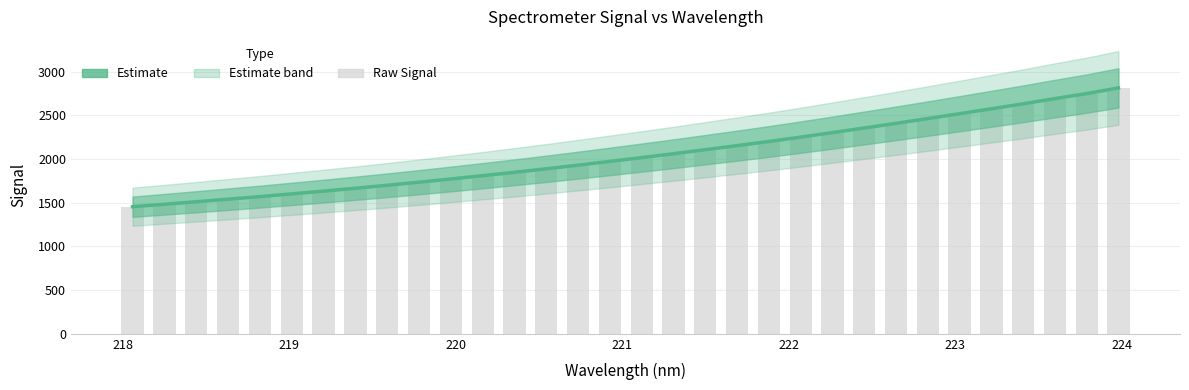

Is the value of Estimate at 30 greater than the value of Raw Signal at 9?

Yes